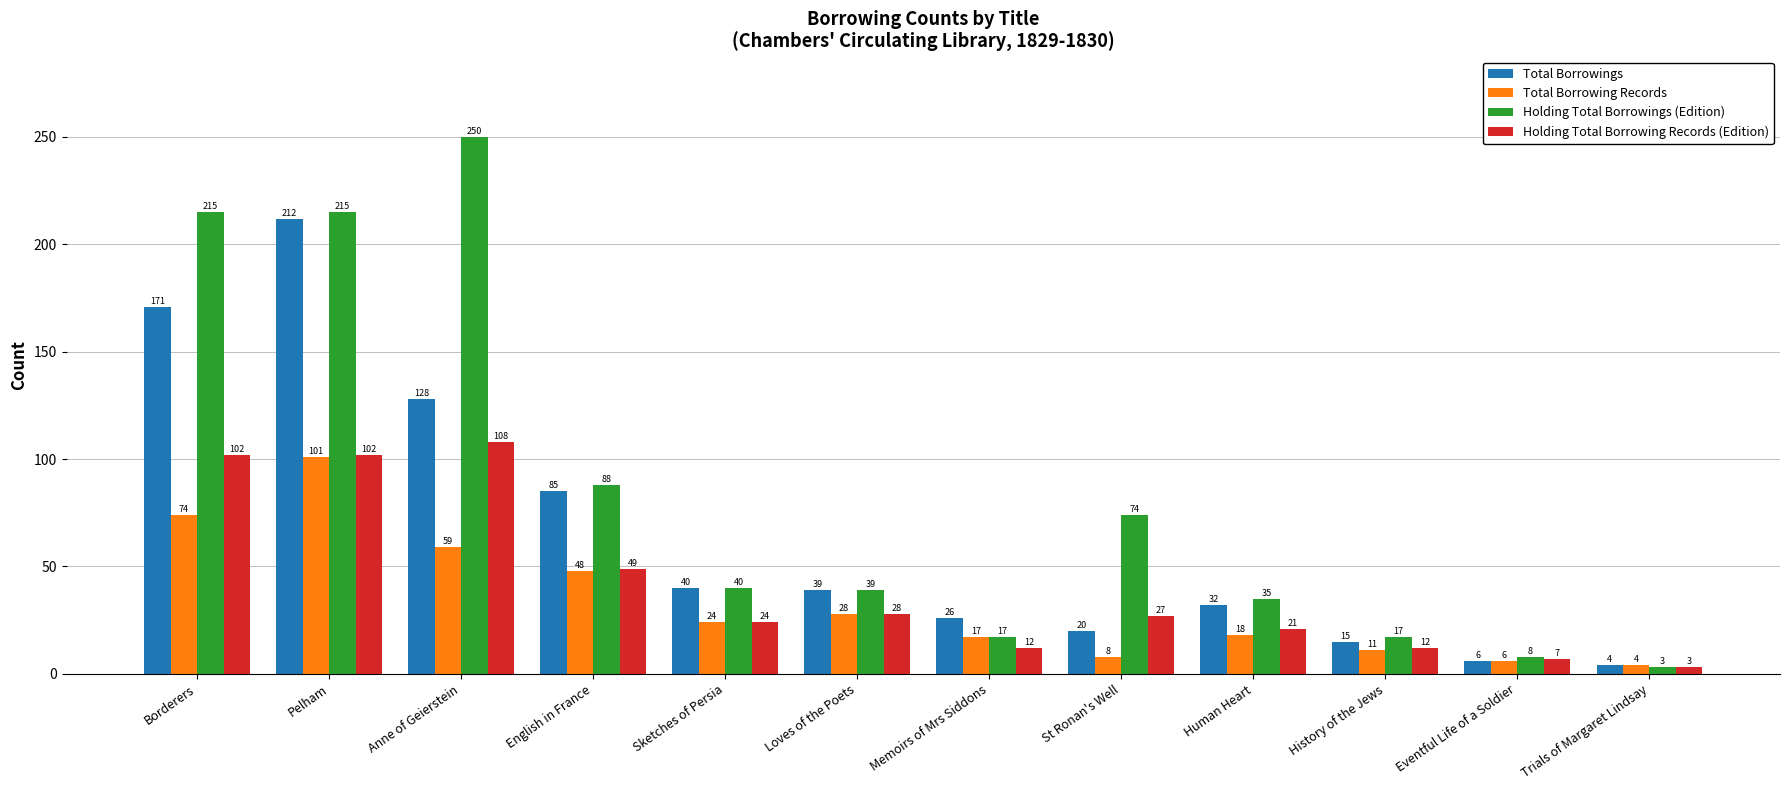

Which series changed the most between Borderers and History of the Jews?

Holding Total Borrowings (Edition)